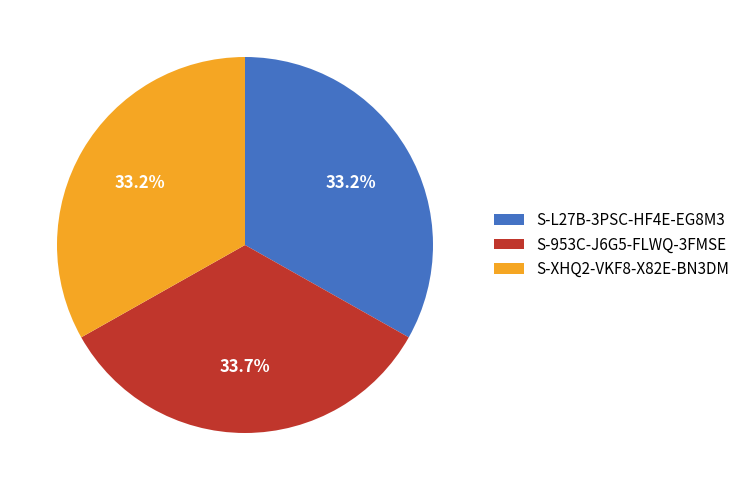

Does any single category account for the majority?

No